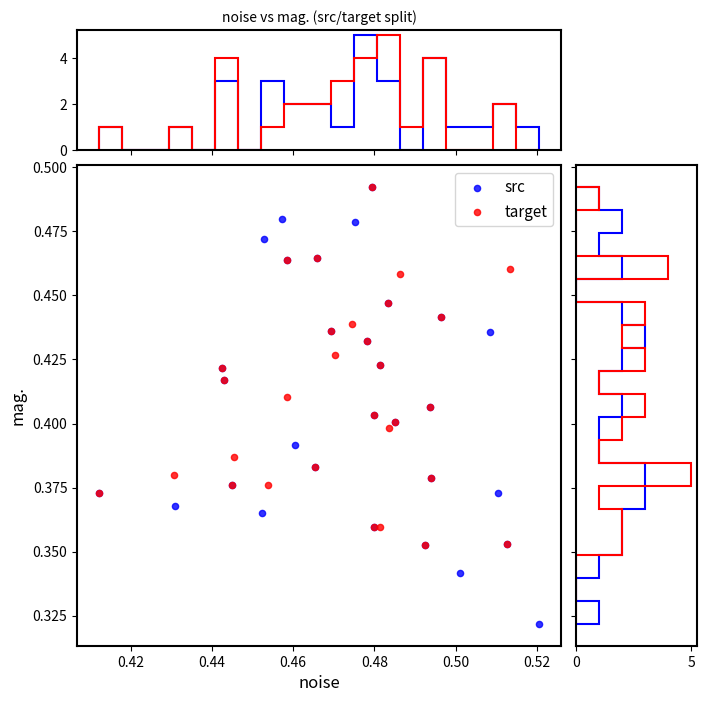

What are all the series names shown in the legend?

src, target